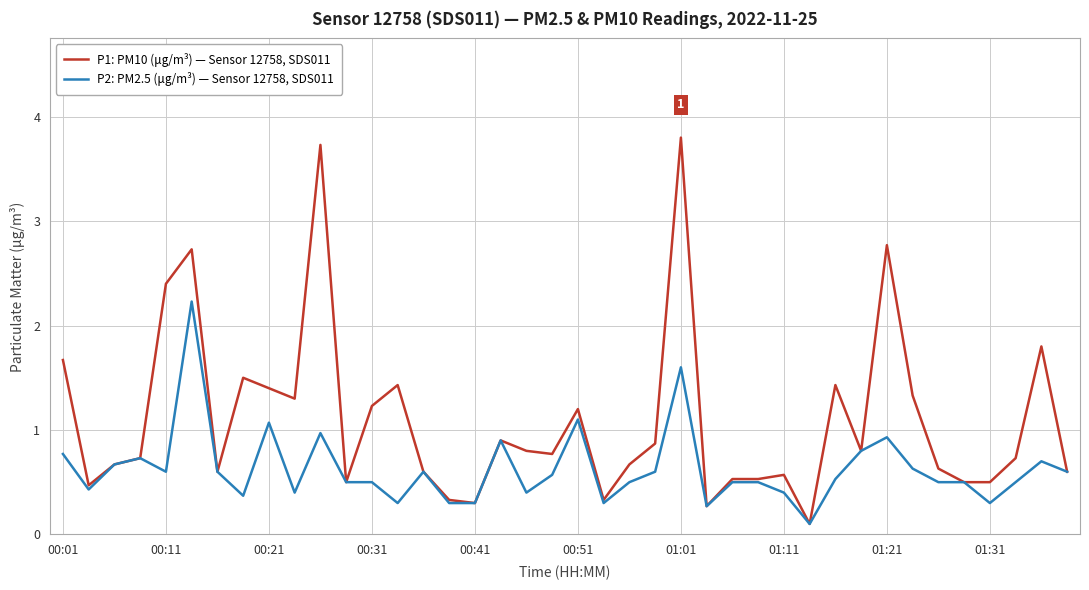

Rank the series by their average value, from lowest to highest.

P2: PM2.5 (μg/m³) — Sensor 12758, SDS011, P1: PM10 (μg/m³) — Sensor 12758, SDS011